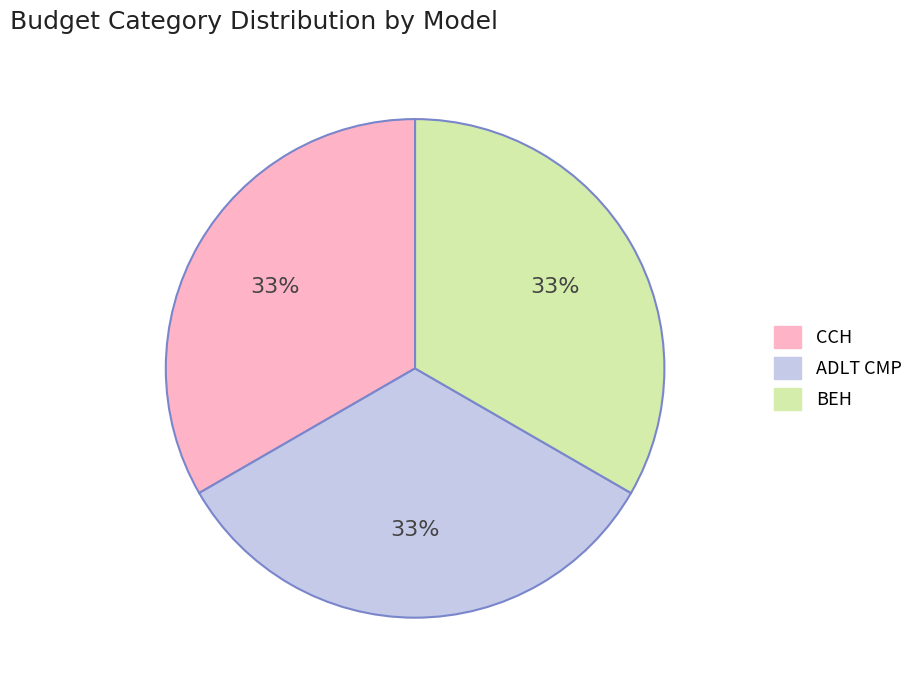

To the nearest percent, what is the average slice percentage?

33%